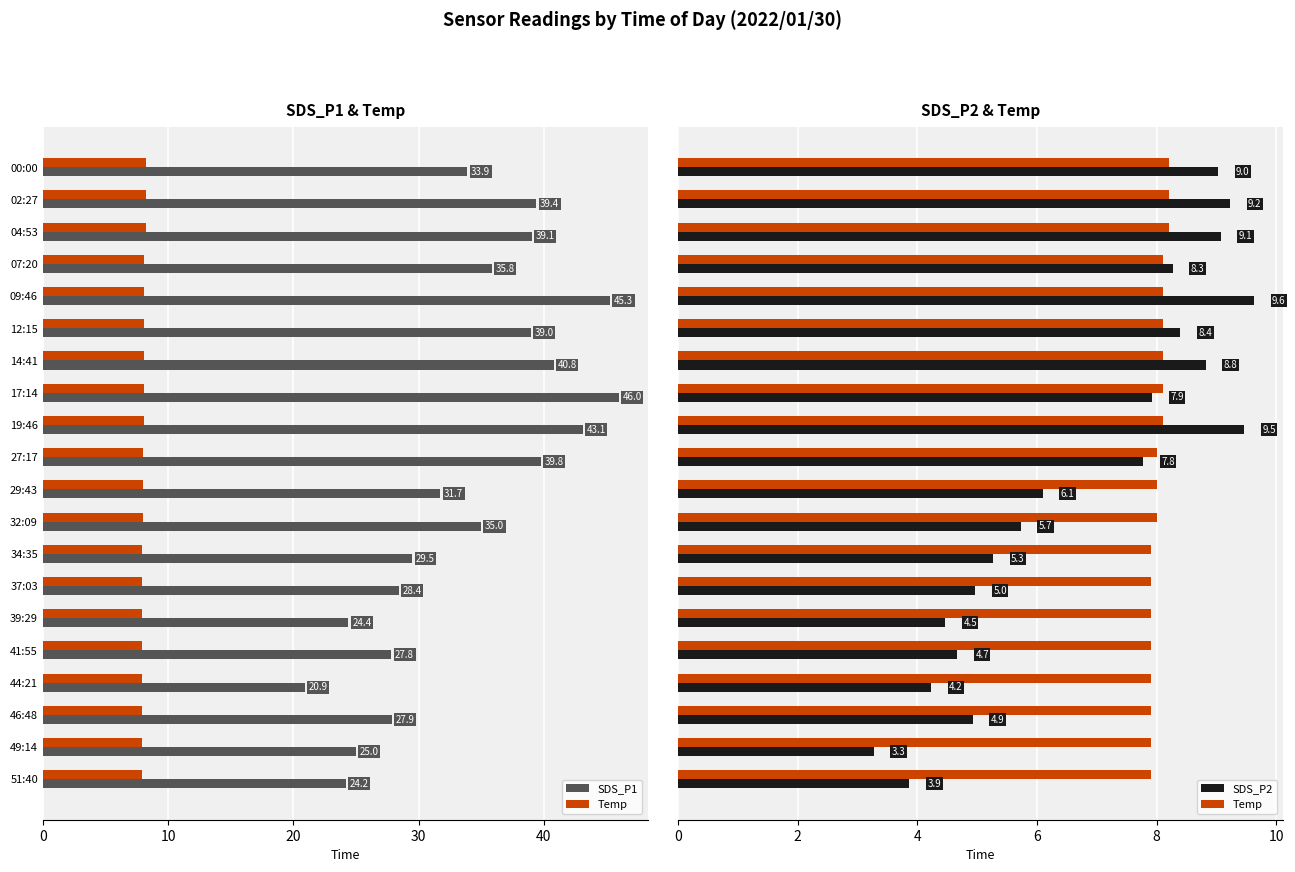

The SDS_P1 series shows 49.0 at 0. True or false?

False